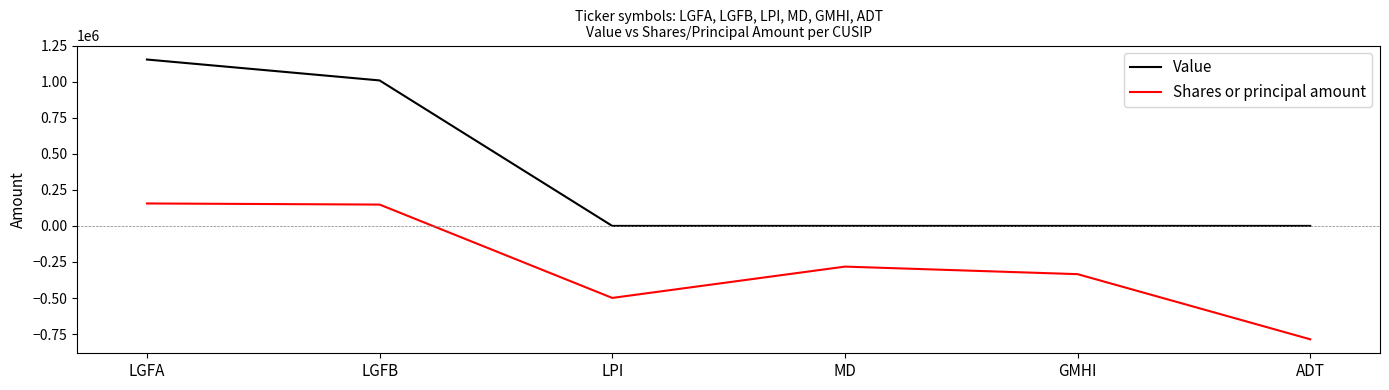

What value does the Shares or principal amount series have at LGFB, to the nearest 10?

148000